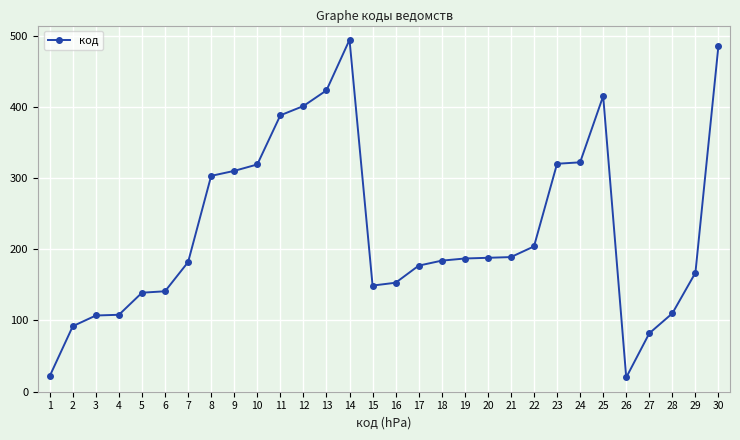

What is the maximum value shown in the chart?

494